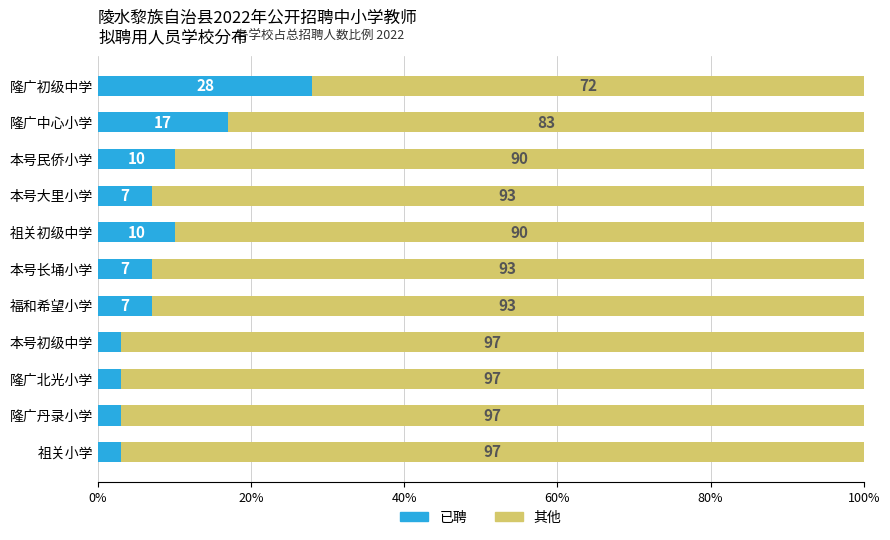

What is the maximum value for 已聘?

28